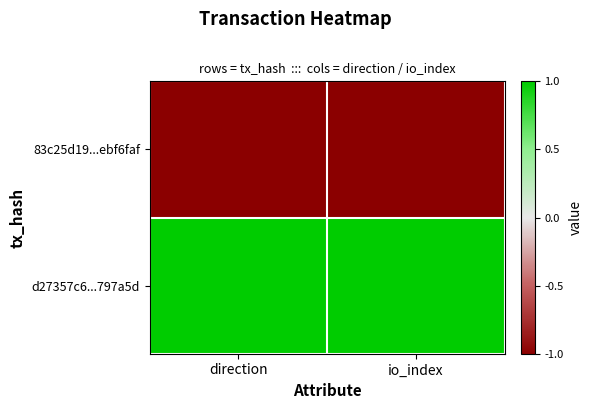

Reading right to left, list all the values displayed in this chart.

83c25d19...ebf6faf: io_index=-1	direction=-1
d27357c6...797a5d: io_index=1	direction=1